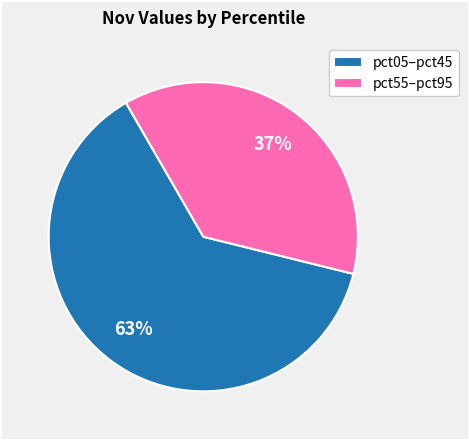

What is the smallest slice in the pie chart?

pct55–pct95